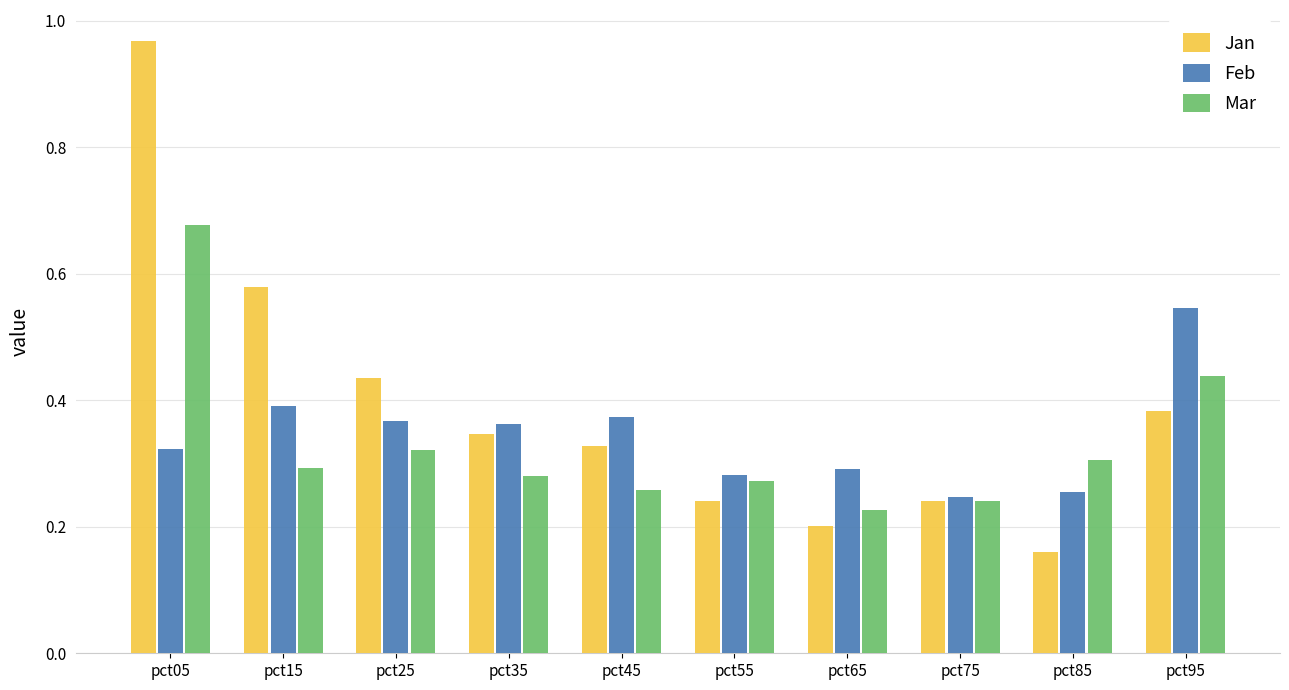

Between pct05 and pct95, which series saw the biggest shift?

Jan